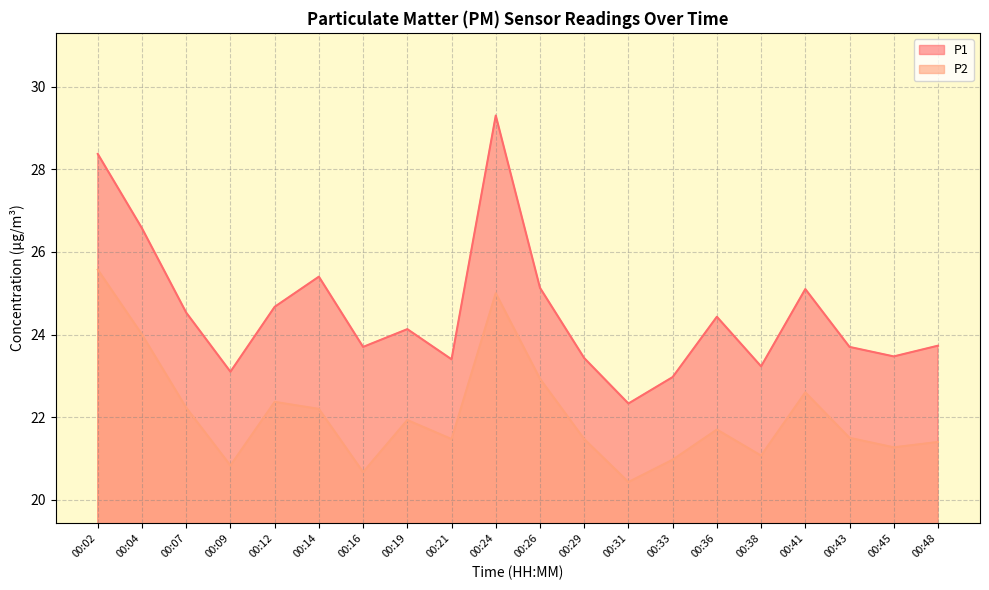

At which category does the chart reach its minimum across all series?

00:31